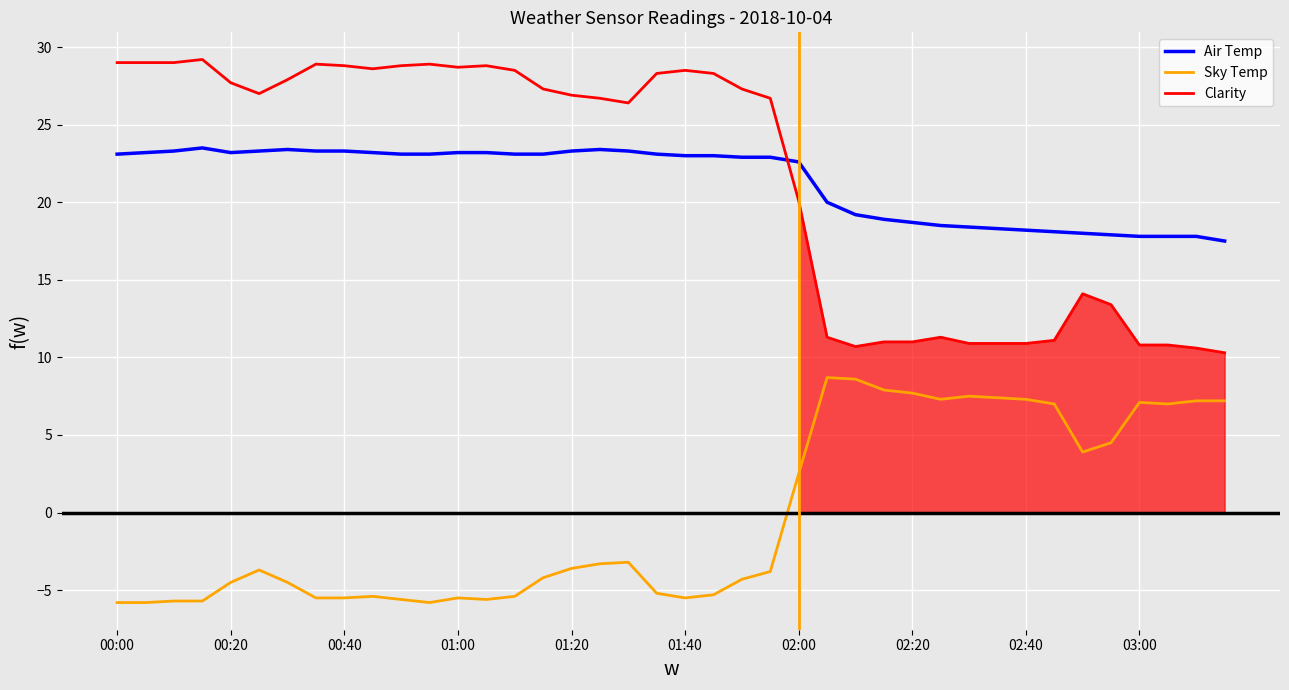

Which series has the largest range (max minus min)?

Clarity